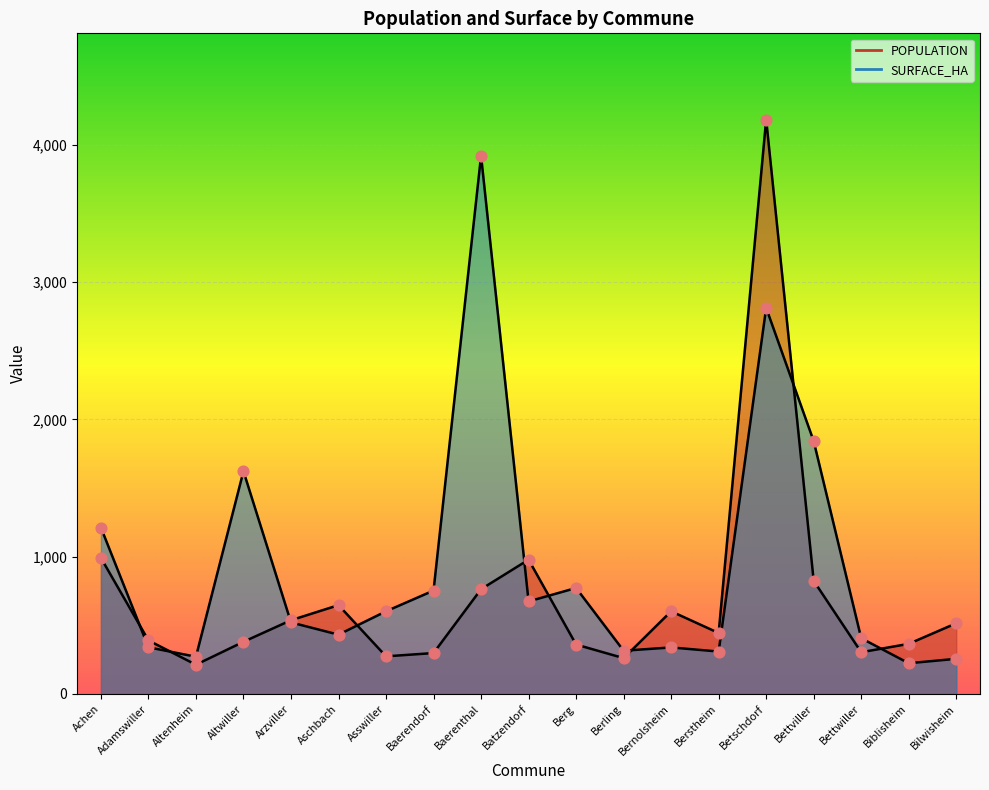

At which category is the sum across all series the highest?

Betschdorf